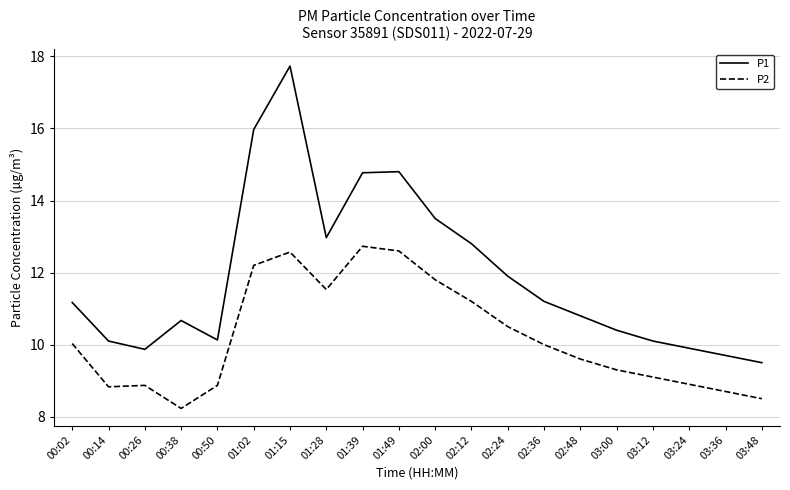

At which label does P1 first exceed 11?

00:02